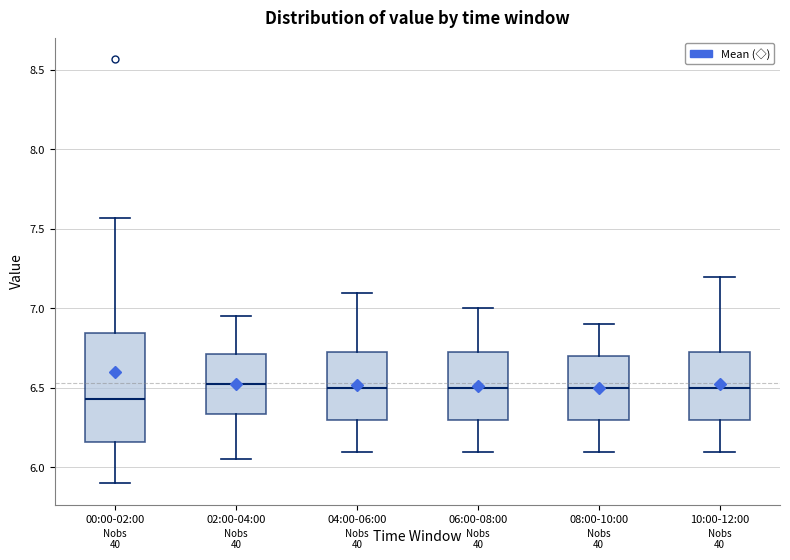

Comparing the boxes themselves (not the whiskers), which one is the tallest?

00:00-02:00